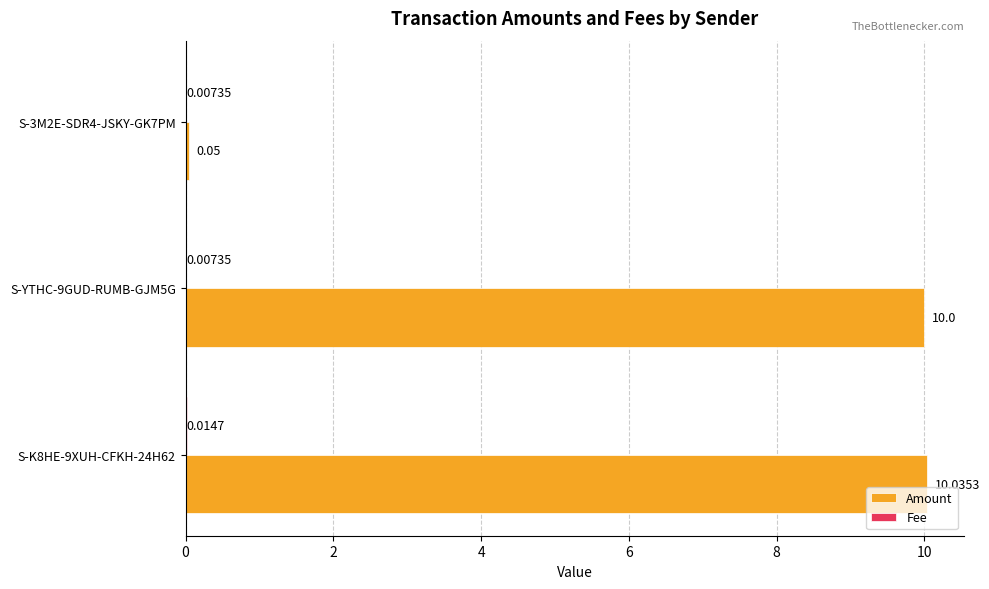

At which category is the sum across all series the highest?

S-K8HE-9XUH-CFKH-24H62